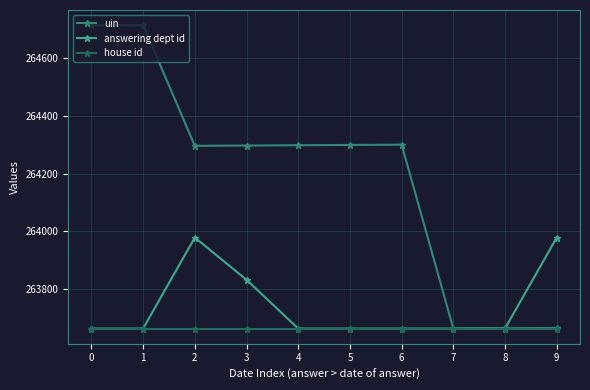

The value of uin at 4 is 132123.4. True or false?

False